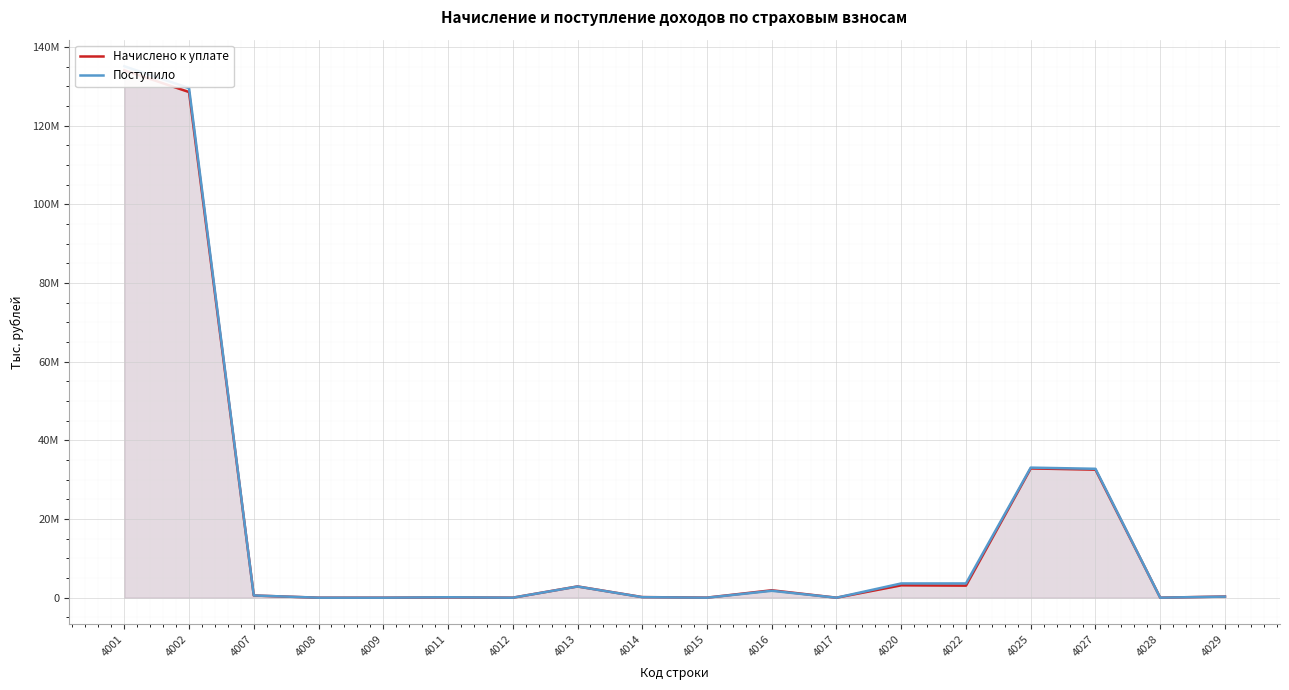

True or false: Начислено к уплате has a value of 3711 at 4012.

False